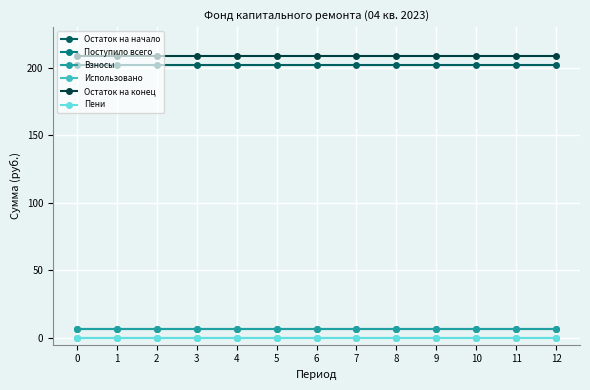

Is this an area chart (filled region under the line)?

No